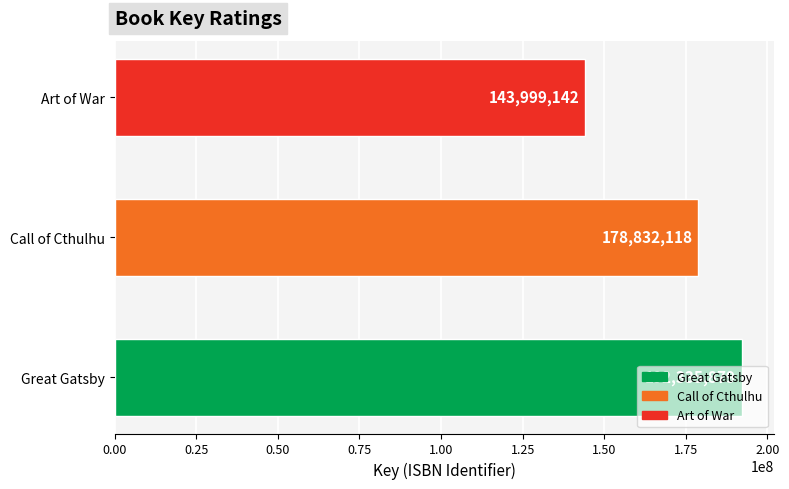

The value at Art of War is 143999142. True or false?

True